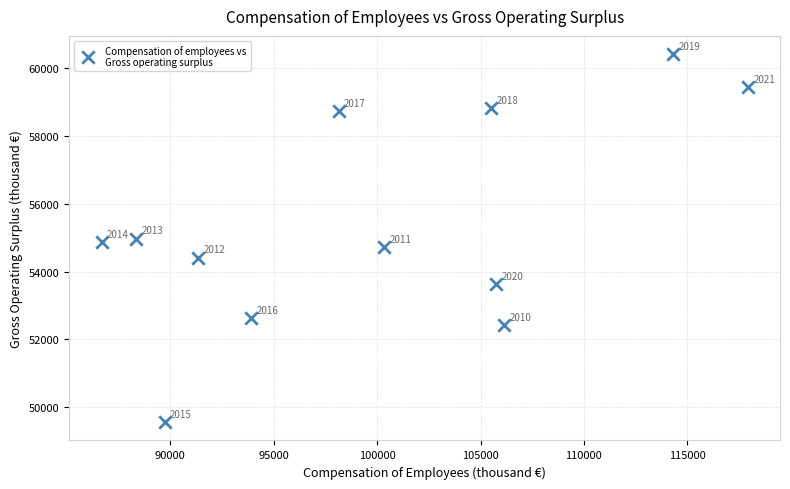

What is the range of Y values (max minus min)?

10860